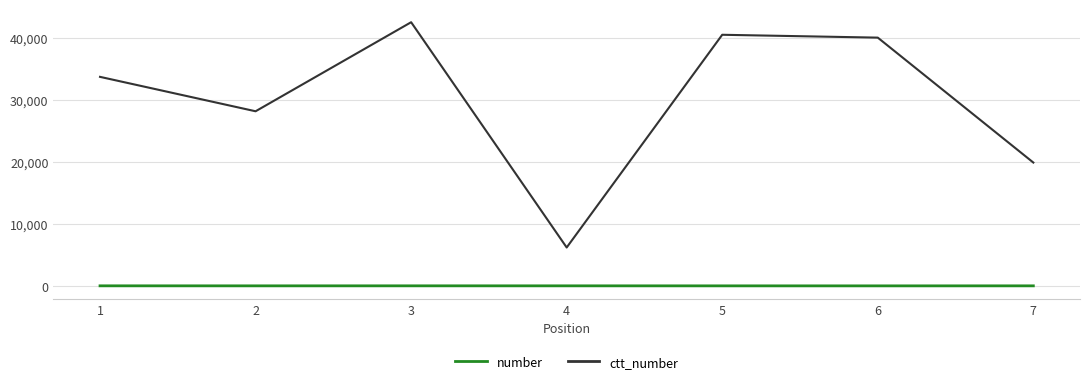

What is the maximum value for ctt_number?

42513